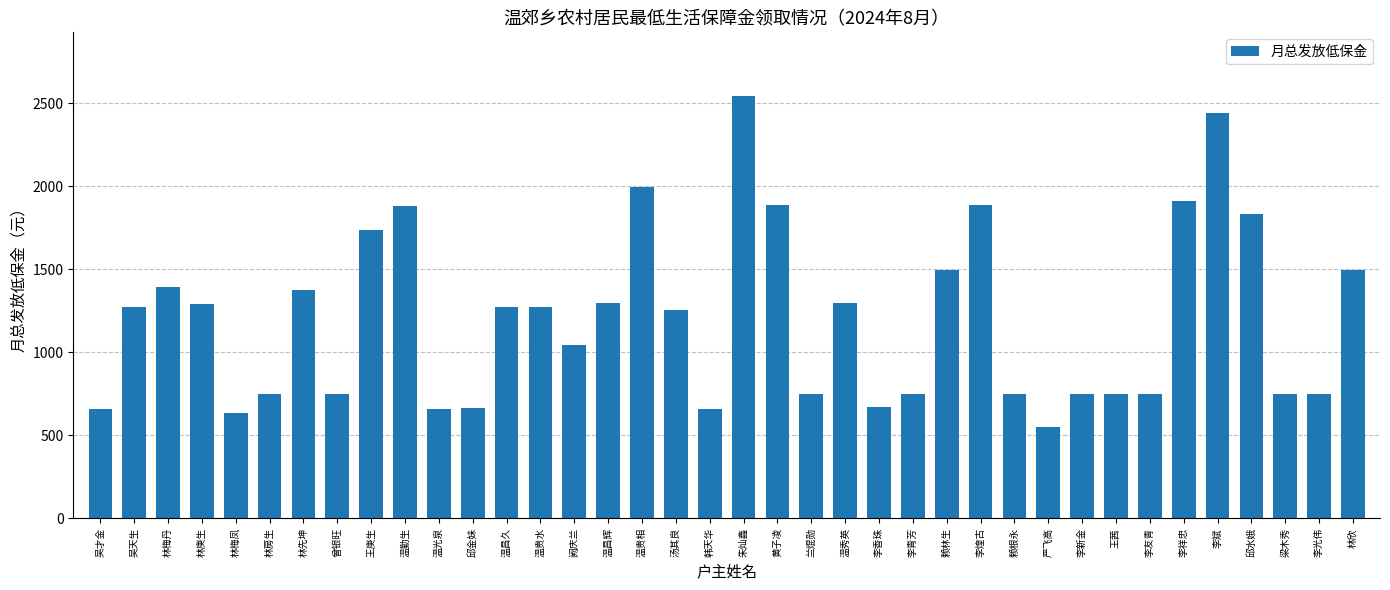

Read the value at 王茜.

748